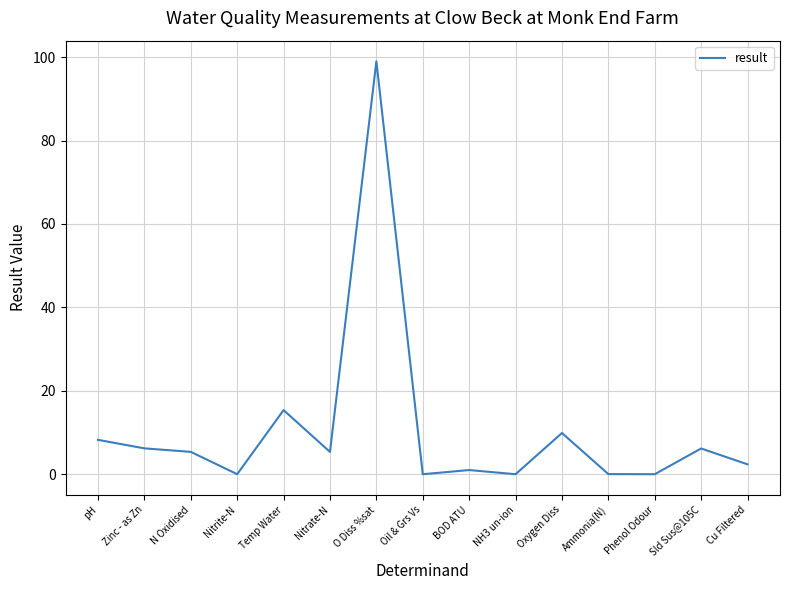

What is the change in value from O Diss %sat to BOD ATU?

-98.0